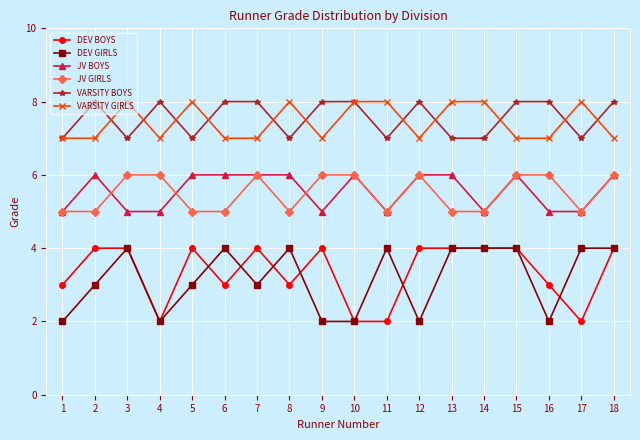

What is the difference between the highest and lowest values at 8?

5